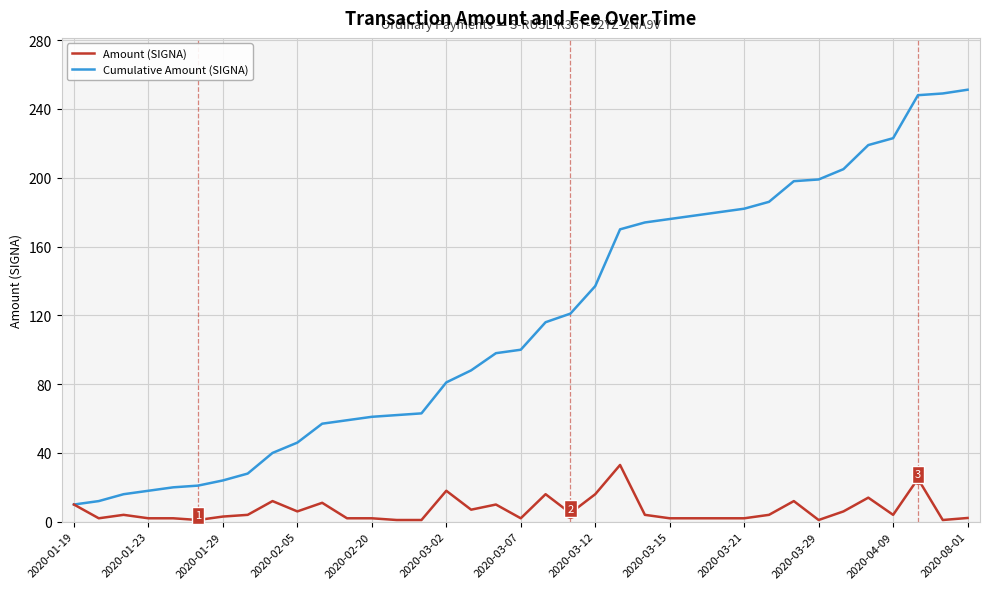

List the series in order of their overall mean, highest first.

Cumulative Amount (SIGNA), Amount (SIGNA)